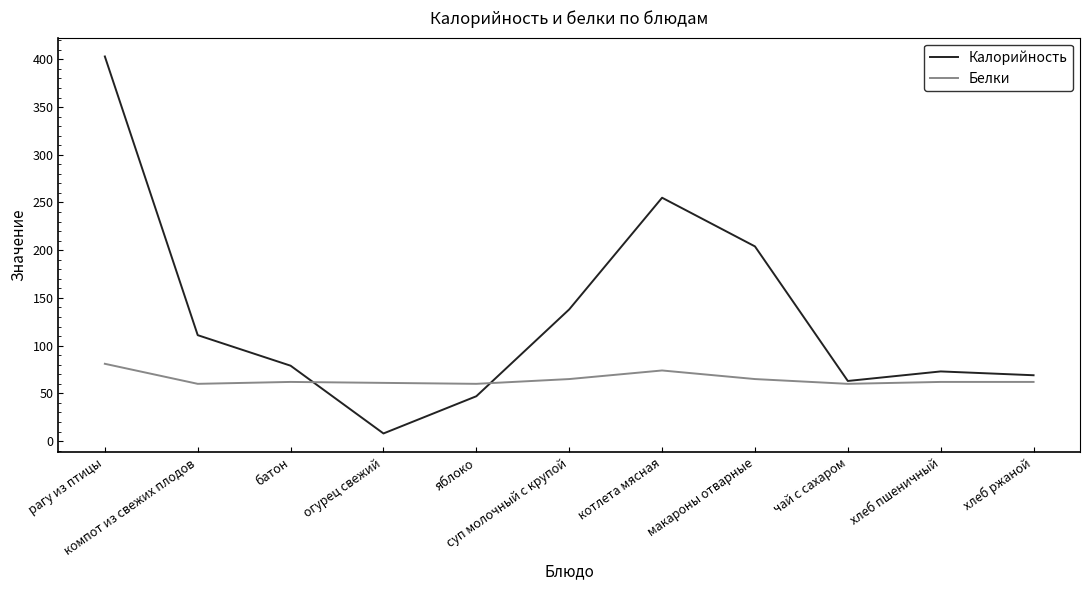

Which series has the largest total across all categories?

Калорийность